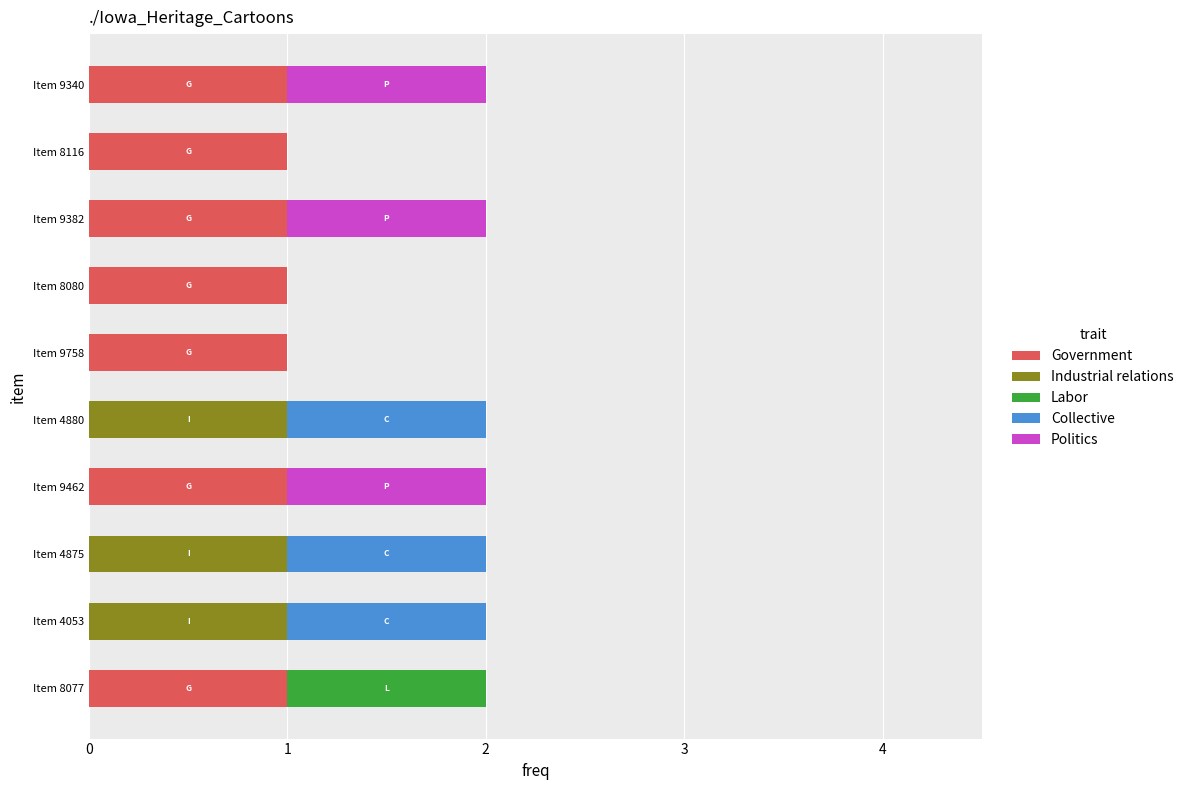

Is it true that Government equals 1 at Item 4053?

False